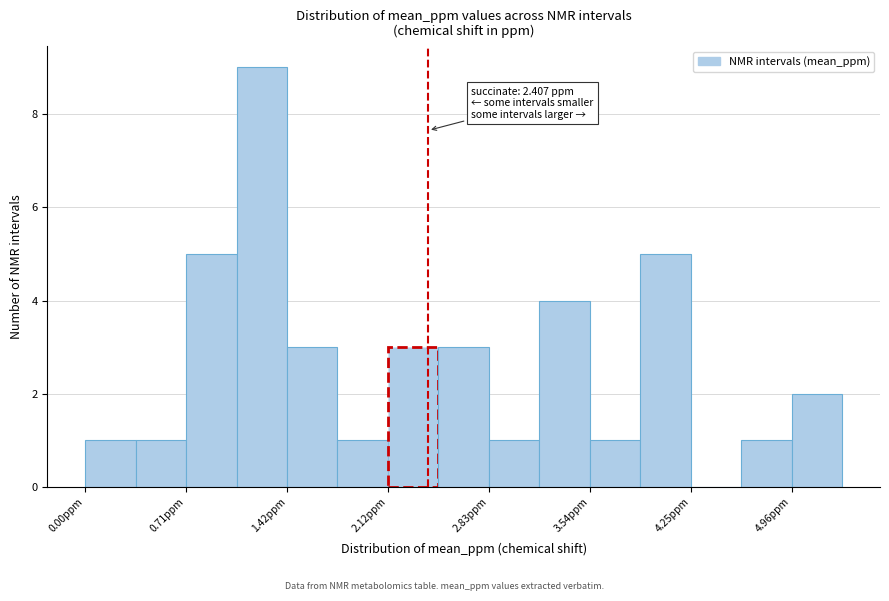

Read against the x-axis, roughly where is the centre of the tallest bar?

1.2